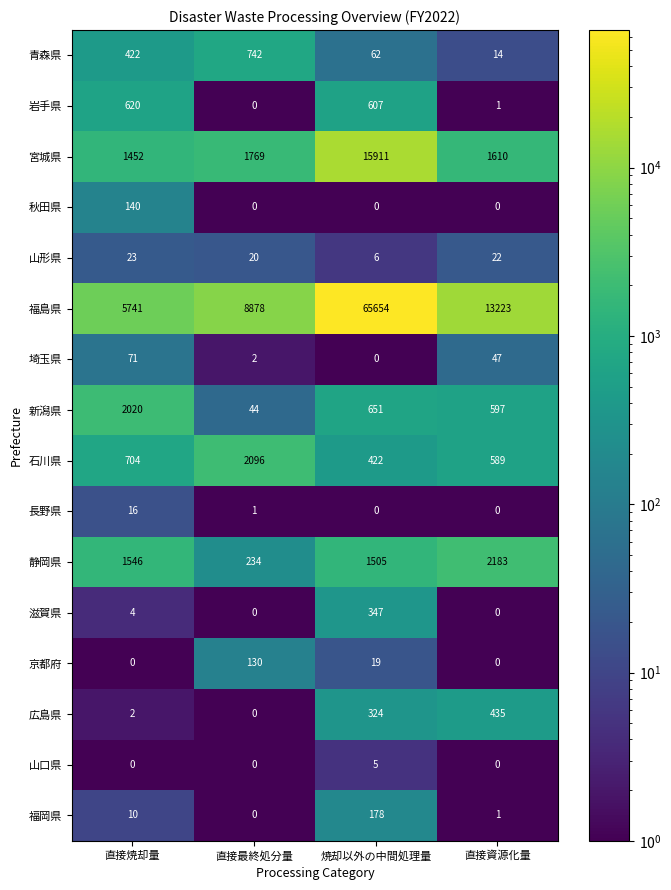

Which series changed the most between 直接焼却量 and 直接最終処分量?

福島県